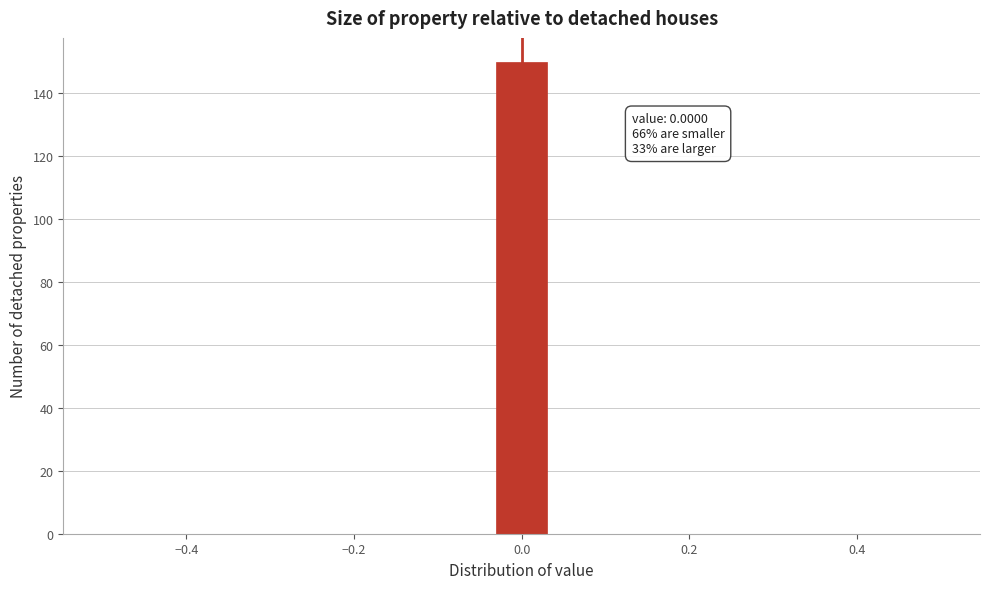

Around what value on the x-axis is the tallest bar? Give the approximate position of its centre, as read against the axis.

0.00